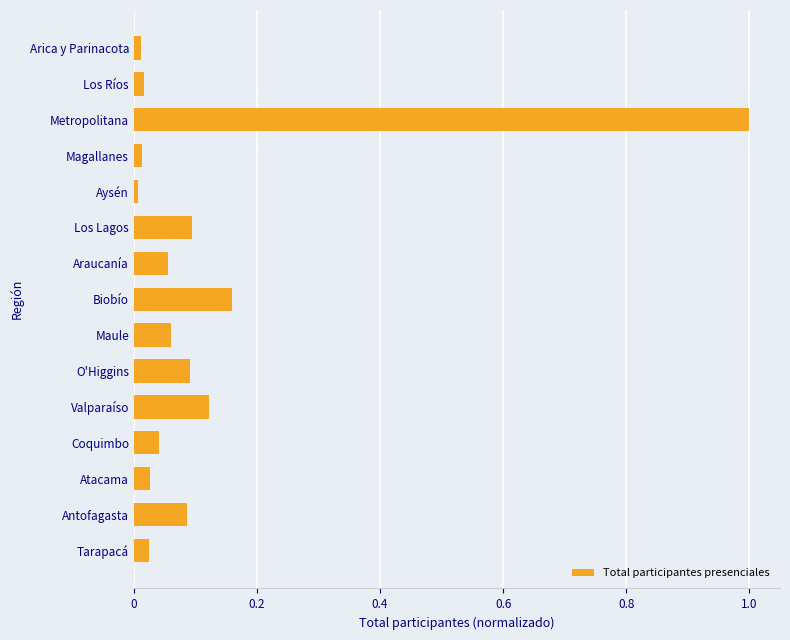

What is the greatest value displayed?

1.0